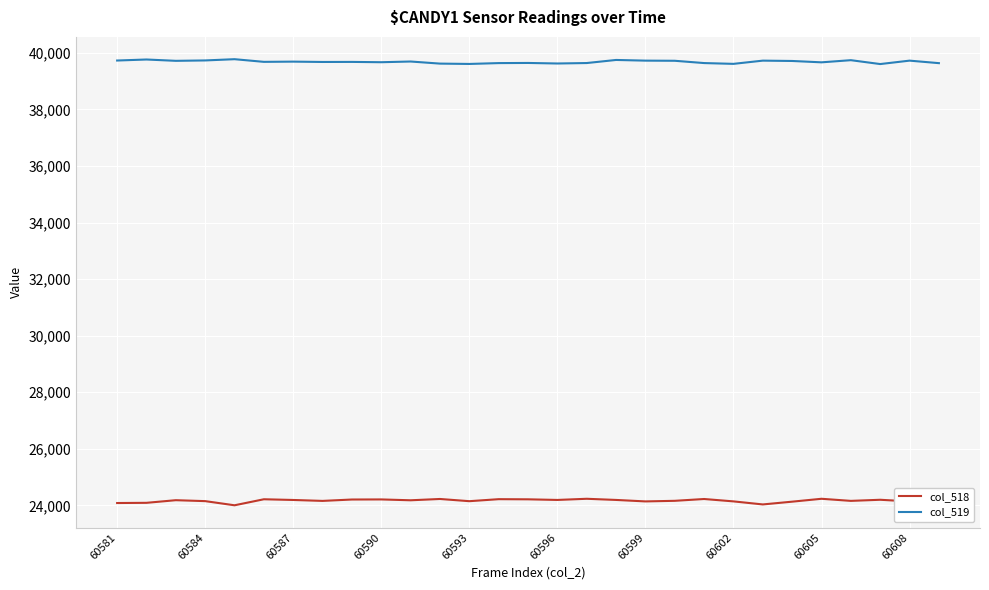

At how many categories does at least one series exceed 38613?

29